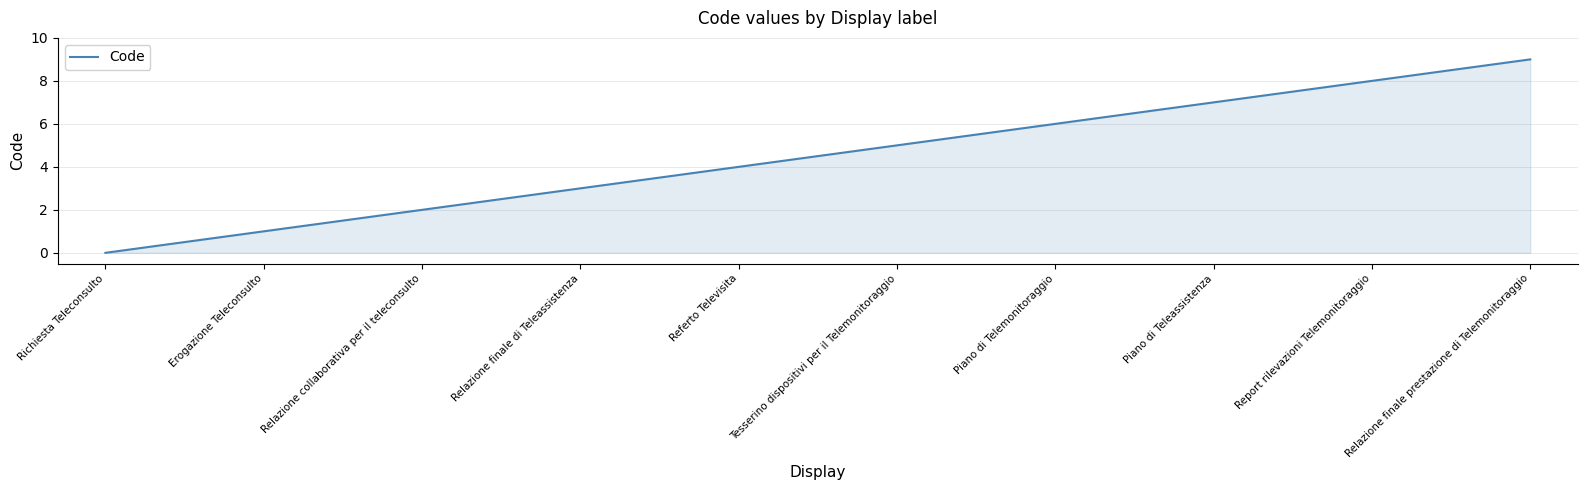

How many lines are shown in the chart?

1